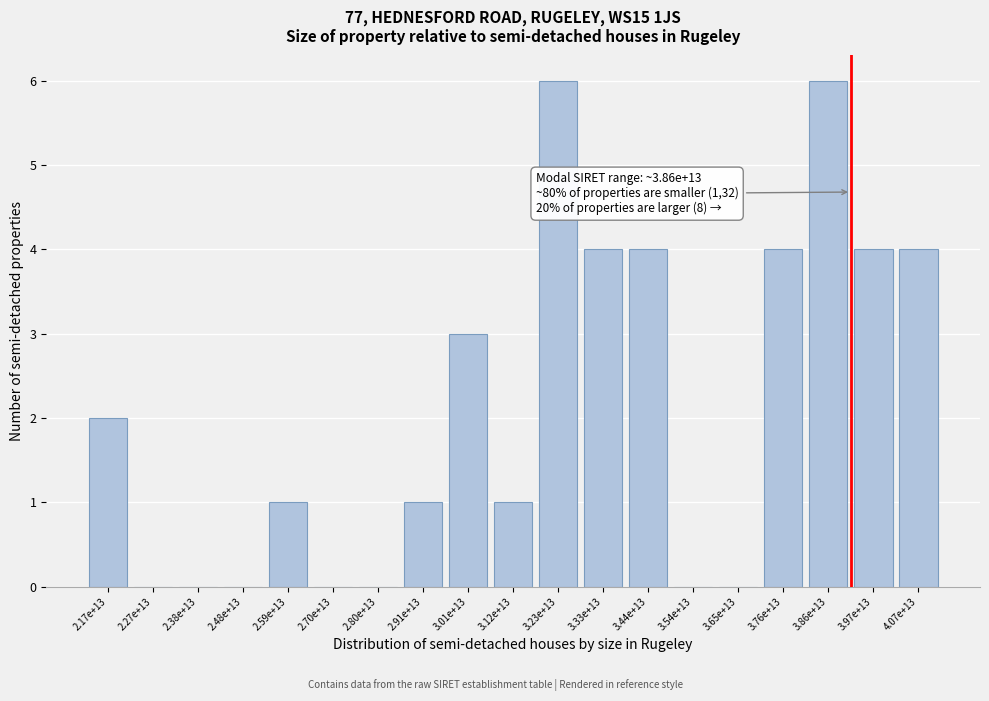

Reading right to left, transcribe all the data shown in this chart.

4.07e+13=4	3.97e+13=4	3.86e+13=6	3.76e+13=4	3.65e+13=0	3.54e+13=0	3.44e+13=4	3.33e+13=4	3.23e+13=6	3.12e+13=1	3.01e+13=3	2.91e+13=1	2.80e+13=0	2.70e+13=0	2.59e+13=1	2.48e+13=0	2.38e+13=0	2.27e+13=0	2.17e+13=2